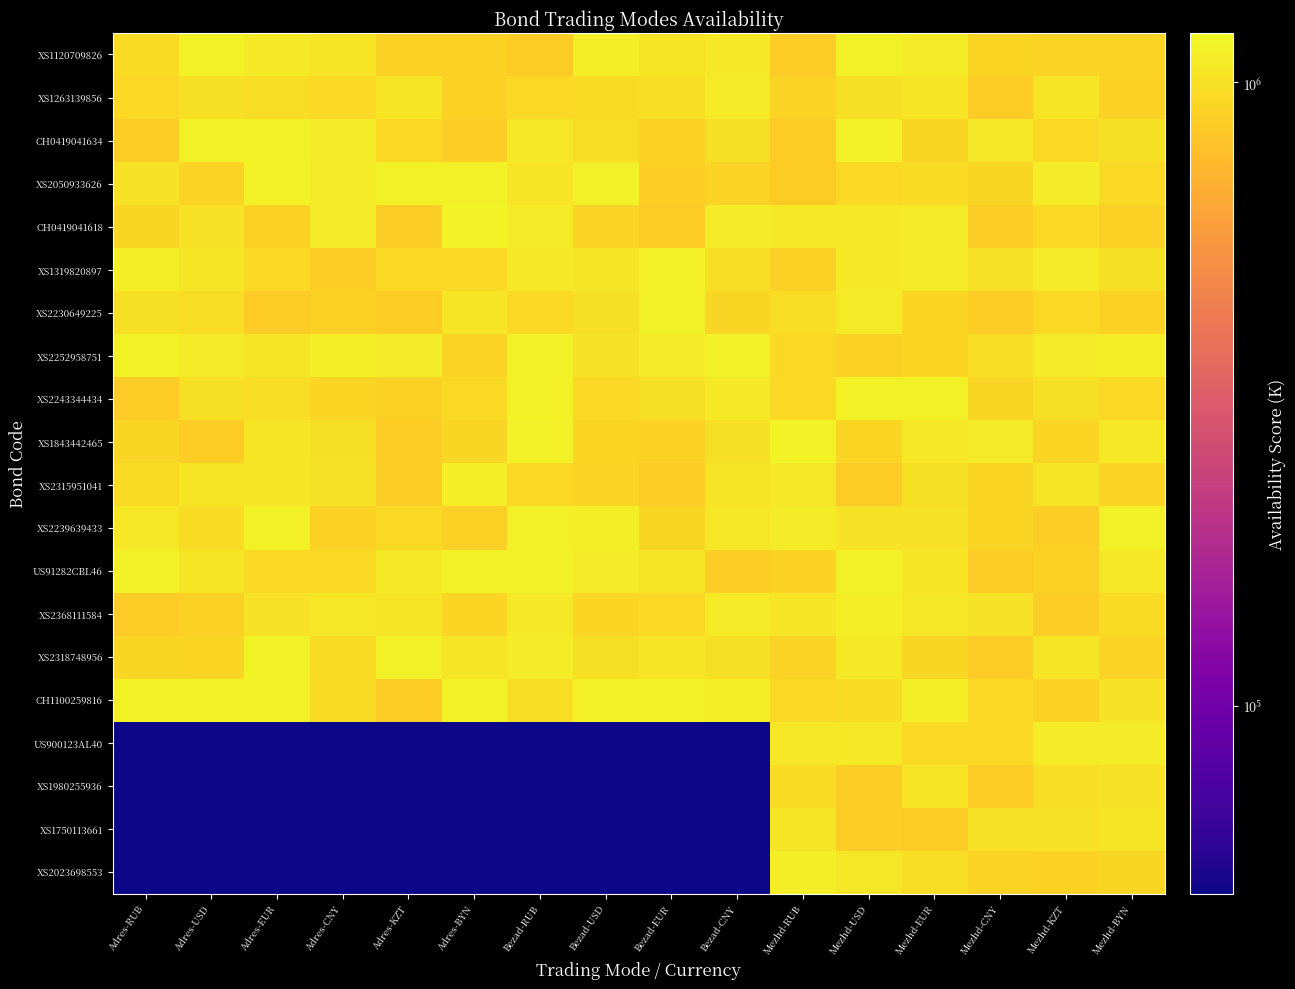

Reading right to left, what are all the values shown in this chart?

XS1120709826: Mezhd-BYN=905021.4	Mezhd-KZT=904547.5	Mezhd-CNY=913701.7	Mezhd-EUR=1099732.8	Mezhd-USD=1140973.0	Mezhd-RUB=856175.3	Bezad-CNY=1062421.8	Bezad-EUR=1030334.5	Bezad-USD=1109852.8	Bezad-RUB=867425.1	Adres-BYN=896798.4	Adres-KZT=896805.6	Adres-CNY=1029597.5	Adres-EUR=1069598.2	Adres-USD=1135214.3	Adres-RUB=962362.0
XS1263139856: Mezhd-BYN=901157.2	Mezhd-KZT=1032263.5	Mezhd-CNY=863935.1	Mezhd-EUR=1027724.4	Mezhd-USD=1004270.3	Mezhd-RUB=909902.1	Bezad-CNY=1085552.8	Bezad-EUR=986821.0	Bezad-USD=959908.6	Bezad-RUB=937643.4	Adres-BYN=891848.2	Adres-KZT=1033555.9	Adres-CNY=937368.7	Adres-EUR=979583.5	Adres-USD=1007426.9	Adres-RUB=941272.7
CH0419041634: Mezhd-BYN=1006020.4	Mezhd-KZT=943513.3	Mezhd-CNY=1048756.7	Mezhd-EUR=927634.0	Mezhd-USD=1122796.1	Mezhd-RUB=860316.6	Bezad-CNY=998553.1	Bezad-EUR=886611.5	Bezad-USD=982045.7	Bezad-RUB=1055269.9	Adres-BYN=879301.6	Adres-KZT=941384.1	Adres-CNY=1092519.2	Adres-EUR=1139689.6	Adres-USD=1134665.7	Adres-RUB=869515.5
XS2050933626: Mezhd-BYN=957026.0	Mezhd-KZT=1098621.3	Mezhd-CNY=931404.7	Mezhd-EUR=966603.2	Mezhd-USD=947599.1	Mezhd-RUB=863568.2	Bezad-CNY=908794.9	Bezad-EUR=876547.8	Bezad-USD=1126562.3	Bezad-RUB=1029370.0	Adres-BYN=1118448.2	Adres-KZT=1131849.7	Adres-CNY=1082539.8	Adres-EUR=1140875.4	Adres-USD=905456.3	Adres-RUB=1014013.1
CH0419041618: Mezhd-BYN=884760.7	Mezhd-KZT=957539.7	Mezhd-CNY=872213.4	Mezhd-EUR=1081381.1	Mezhd-USD=1068702.2	Mezhd-RUB=1062057.2	Bezad-CNY=1094638.4	Bezad-EUR=851656.6	Bezad-USD=909614.7	Bezad-RUB=1081673.4	Adres-BYN=1146066.1	Adres-KZT=872365.2	Adres-CNY=1090659.1	Adres-EUR=892277.3	Adres-USD=1012808.8	Adres-RUB=934280.4
XS1319820897: Mezhd-BYN=998138.7	Mezhd-KZT=1081290.2	Mezhd-CNY=1018383.2	Mezhd-EUR=1078235.5	Mezhd-USD=1063973.4	Mezhd-RUB=885878.3	Bezad-CNY=991664.5	Bezad-EUR=1116163.8	Bezad-USD=1041267.2	Bezad-RUB=1068881.9	Adres-BYN=947555.0	Adres-KZT=943294.7	Adres-CNY=869067.5	Adres-EUR=949269.4	Adres-USD=1036989.4	Adres-RUB=1108931.0
XS2230649225: Mezhd-BYN=898366.4	Mezhd-KZT=936925.4	Mezhd-CNY=873094.0	Mezhd-EUR=918639.4	Mezhd-USD=1076665.3	Mezhd-RUB=973114.9	Bezad-CNY=924787.7	Bezad-EUR=1122269.9	Bezad-USD=1002571.2	Bezad-RUB=944306.8	Adres-BYN=1040923.1	Adres-KZT=859428.8	Adres-CNY=882367.4	Adres-EUR=857625.7	Adres-USD=978262.3	Adres-RUB=1006819.8
XS2252958751: Mezhd-BYN=1108219.2	Mezhd-KZT=1095404.4	Mezhd-CNY=978132.3	Mezhd-EUR=918380.5	Mezhd-USD=883015.6	Mezhd-RUB=945401.0	Bezad-CNY=1118827.4	Bezad-EUR=1092232.0	Bezad-USD=1011802.7	Bezad-RUB=1117767.7	Adres-BYN=905971.0	Adres-KZT=1091101.6	Adres-CNY=1111438.2	Adres-EUR=1040021.1	Adres-USD=1092436.1	Adres-RUB=1128909.3
XS2243344434: Mezhd-BYN=940263.5	Mezhd-KZT=999174.6	Mezhd-CNY=925534.7	Mezhd-EUR=1138734.2	Mezhd-USD=1141534.6	Mezhd-RUB=959088.9	Bezad-CNY=1060905.7	Bezad-EUR=1005637.2	Bezad-USD=946960.9	Bezad-RUB=1132872.9	Adres-BYN=951284.6	Adres-KZT=885959.6	Adres-CNY=916632.3	Adres-EUR=975223.3	Adres-USD=1003224.2	Adres-RUB=852085.6
XS1843442465: Mezhd-BYN=1068464.9	Mezhd-KZT=921291.3	Mezhd-CNY=1078485.9	Mezhd-EUR=1051640.7	Mezhd-USD=922616.6	Mezhd-RUB=1145695.1	Bezad-CNY=996835.8	Bezad-EUR=893468.5	Bezad-USD=921868.6	Bezad-RUB=1122479.8	Adres-BYN=933593.9	Adres-KZT=865443.6	Adres-CNY=1000803.7	Adres-EUR=1032869.3	Adres-USD=861066.1	Adres-RUB=935452.1
XS2315951041: Mezhd-BYN=902309.9	Mezhd-KZT=1043551.8	Mezhd-CNY=917948.7	Mezhd-EUR=1003627.9	Mezhd-USD=854976.3	Mezhd-RUB=1053269.3	Bezad-CNY=1027267.9	Bezad-EUR=862232.5	Bezad-USD=905955.6	Bezad-RUB=946234.0	Adres-BYN=1100590.7	Adres-KZT=877086.9	Adres-CNY=1010732.4	Adres-EUR=1040058.9	Adres-USD=1039691.7	Adres-RUB=960334.9
XS2239639433: Mezhd-BYN=1119164.7	Mezhd-KZT=877930.8	Mezhd-CNY=922555.7	Mezhd-EUR=1008895.2	Mezhd-USD=1016560.2	Mezhd-RUB=1095166.7	Bezad-CNY=1047995.2	Bezad-EUR=927382.5	Bezad-USD=1113201.8	Bezad-RUB=1127408.1	Adres-BYN=884042.1	Adres-KZT=952319.9	Adres-CNY=891256.3	Adres-EUR=1131019.0	Adres-USD=966020.6	Adres-RUB=1057281.3
US91282CBL46: Mezhd-BYN=1049050.5	Mezhd-KZT=880441.5	Mezhd-CNY=852759.1	Mezhd-EUR=1031928.7	Mezhd-USD=1119566.3	Mezhd-RUB=898488.6	Bezad-CNY=875242.0	Bezad-EUR=1042609.5	Bezad-USD=1083962.7	Bezad-RUB=1116125.9	Adres-BYN=1119133.1	Adres-KZT=1067786.7	Adres-CNY=954762.9	Adres-EUR=951708.9	Adres-USD=1039930.4	Adres-RUB=1120125.4
XS2368111584: Mezhd-BYN=960314.7	Mezhd-KZT=878102.4	Mezhd-CNY=1020492.6	Mezhd-EUR=1047283.9	Mezhd-USD=1104767.0	Mezhd-RUB=1044889.9	Bezad-CNY=1073947.4	Bezad-EUR=947619.9	Bezad-USD=921174.7	Bezad-RUB=1063653.8	Adres-BYN=917280.8	Adres-KZT=1045588.4	Adres-CNY=1057568.6	Adres-EUR=1014620.1	Adres-USD=898242.4	Adres-RUB=851518.5
XS2318748956: Mezhd-BYN=903133.2	Mezhd-KZT=1043641.7	Mezhd-CNY=857294.8	Mezhd-EUR=934231.7	Mezhd-USD=1066735.6	Mezhd-RUB=908572.9	Bezad-CNY=997755.3	Bezad-EUR=1023071.2	Bezad-USD=1000791.1	Bezad-RUB=1088443.4	Adres-BYN=1039341.6	Adres-KZT=1117614.0	Adres-CNY=967929.3	Adres-EUR=1141903.2	Adres-USD=923196.9	Adres-RUB=929560.7
CH1100259816: Mezhd-BYN=1017040.4	Mezhd-KZT=900847.8	Mezhd-CNY=945076.6	Mezhd-EUR=1105341.0	Mezhd-USD=965529.3	Mezhd-RUB=938334.7	Bezad-CNY=1105902.8	Bezad-EUR=1139086.0	Bezad-USD=1139996.4	Bezad-RUB=978455.2	Adres-BYN=1128495.6	Adres-KZT=854637.0	Adres-CNY=961047.6	Adres-EUR=1124459.3	Adres-USD=1136178.6	Adres-RUB=1132137.6
US900123AL40: Mezhd-BYN=1093034.0	Mezhd-KZT=1092808.3	Mezhd-CNY=938077.6	Mezhd-EUR=957847.3	Mezhd-USD=1060745.2	Mezhd-RUB=1059104.7	Bezad-CNY=50000.0	Bezad-EUR=50000.0	Bezad-USD=50000.0	Bezad-RUB=50000.0	Adres-BYN=50000.0	Adres-KZT=50000.0	Adres-CNY=50000.0	Adres-EUR=50000.0	Adres-USD=50000.0	Adres-RUB=50000.0
XS1980255936: Mezhd-BYN=1012793.4	Mezhd-KZT=989679.4	Mezhd-CNY=860782.7	Mezhd-EUR=1023484.0	Mezhd-USD=878194.6	Mezhd-RUB=962674.9	Bezad-CNY=50000.0	Bezad-EUR=50000.0	Bezad-USD=50000.0	Bezad-RUB=50000.0	Adres-BYN=50000.0	Adres-KZT=50000.0	Adres-CNY=50000.0	Adres-EUR=50000.0	Adres-USD=50000.0	Adres-RUB=50000.0
XS1750113661: Mezhd-BYN=1041229.0	Mezhd-KZT=1012190.5	Mezhd-CNY=1009406.4	Mezhd-EUR=865504.5	Mezhd-USD=875604.2	Mezhd-RUB=1036867.1	Bezad-CNY=50000.0	Bezad-EUR=50000.0	Bezad-USD=50000.0	Bezad-RUB=50000.0	Adres-BYN=50000.0	Adres-KZT=50000.0	Adres-CNY=50000.0	Adres-EUR=50000.0	Adres-USD=50000.0	Adres-RUB=50000.0
XS2023698553: Mezhd-BYN=925072.9	Mezhd-KZT=896931.1	Mezhd-CNY=901988.3	Mezhd-EUR=972685.9	Mezhd-USD=1058792.3	Mezhd-RUB=1100794.0	Bezad-CNY=50000.0	Bezad-EUR=50000.0	Bezad-USD=50000.0	Bezad-RUB=50000.0	Adres-BYN=50000.0	Adres-KZT=50000.0	Adres-CNY=50000.0	Adres-EUR=50000.0	Adres-USD=50000.0	Adres-RUB=50000.0